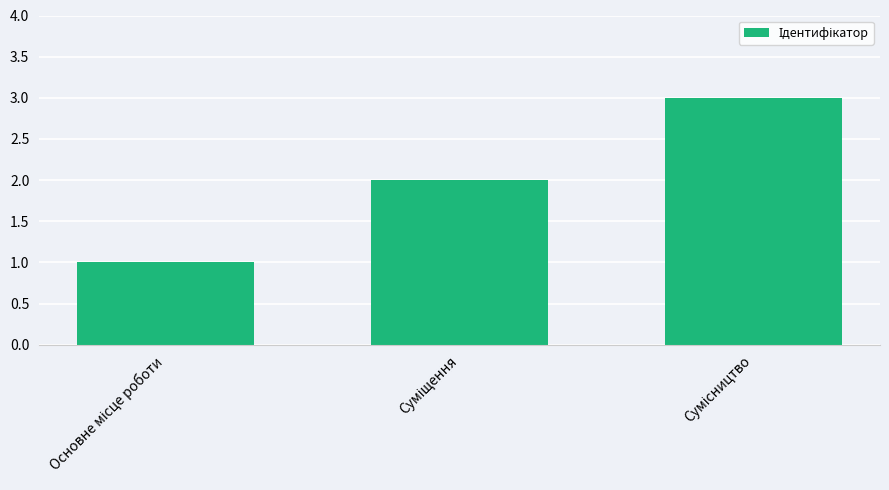

What is the maximum value shown in the chart?

3